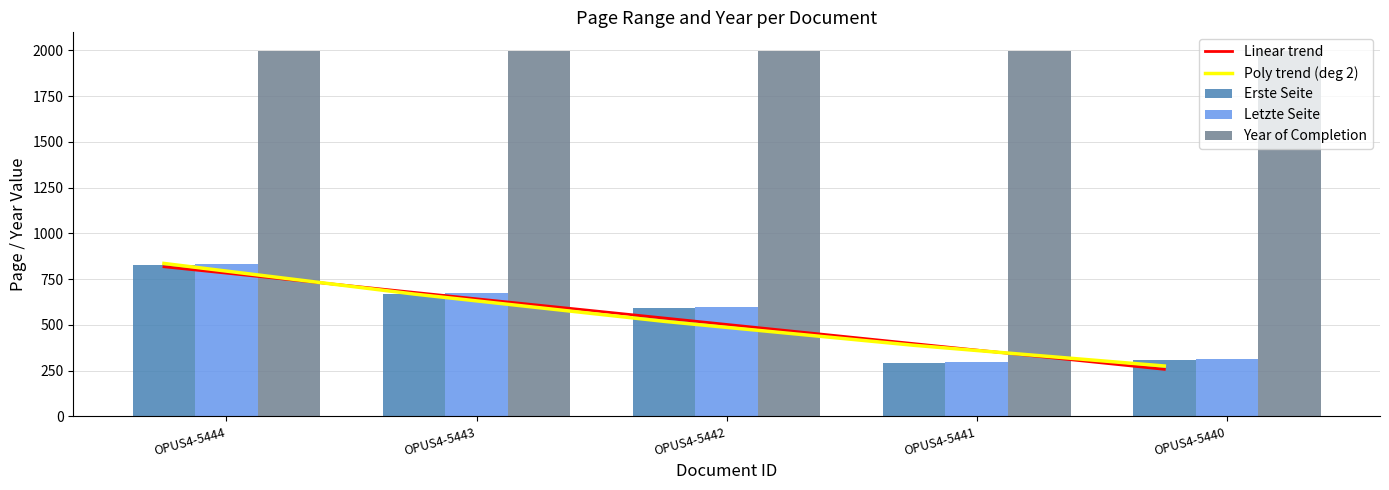

At which label is Linear trend closest to 536?

OPUS4-5442